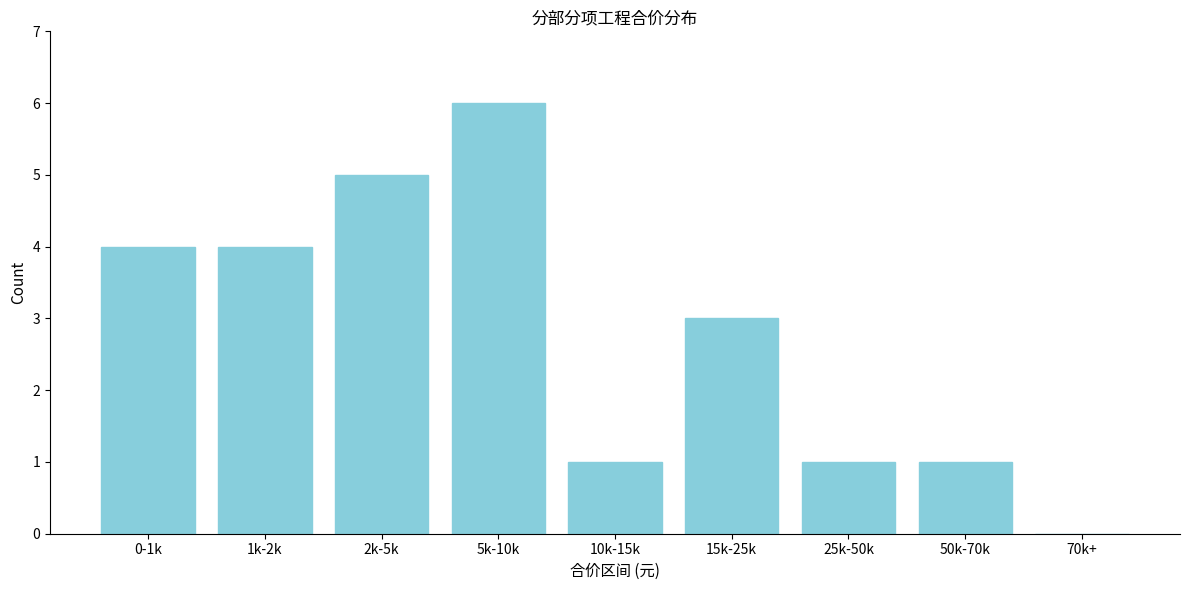

Reading left to right, extract all data points from this chart.

0-1k=4	1k-2k=4	2k-5k=5	5k-10k=6	10k-15k=1	15k-25k=3	25k-50k=1	50k-70k=1	70k+=0